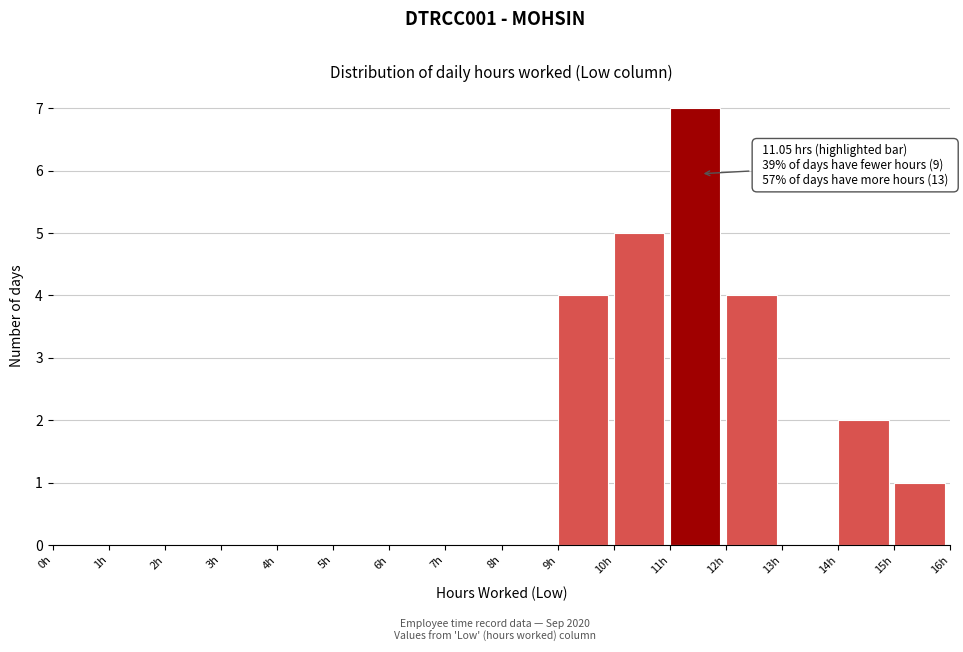

Over which range of the x-axis is the bar tallest?

11 to 12